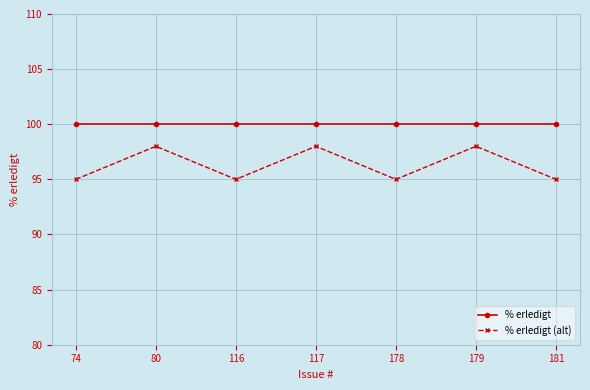

What is the total value across all series at 179?

198